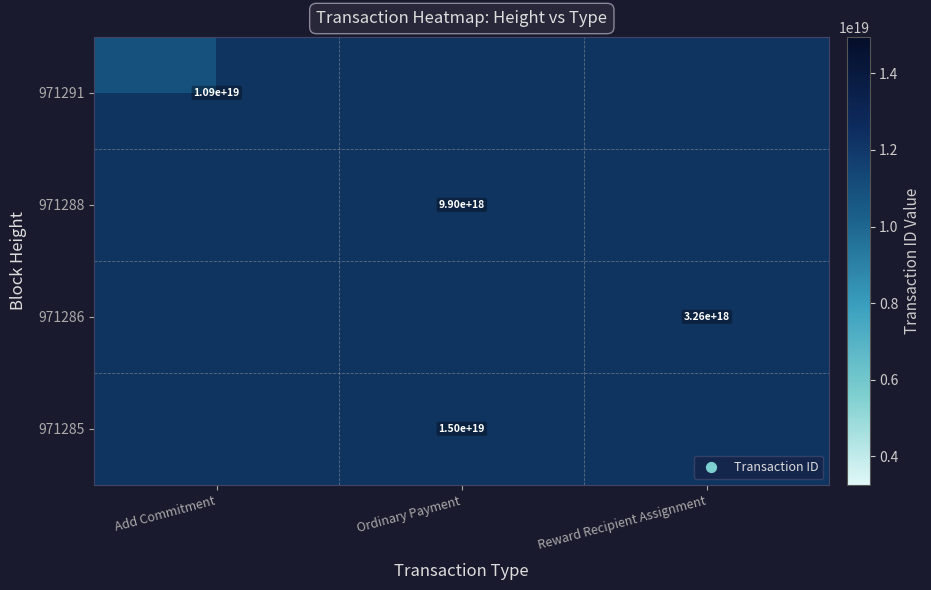

Rank the series at Ordinary Payment from highest to lowest value.

971291, 971288, 971286, 971285